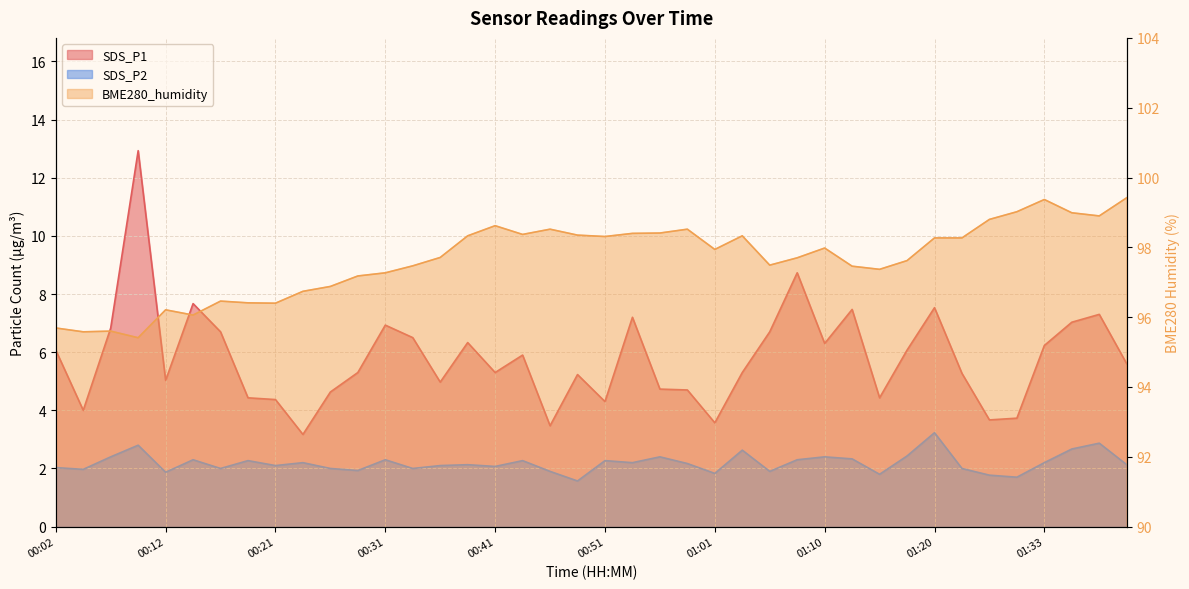

What is the label of the 3rd point from the left?

00:07